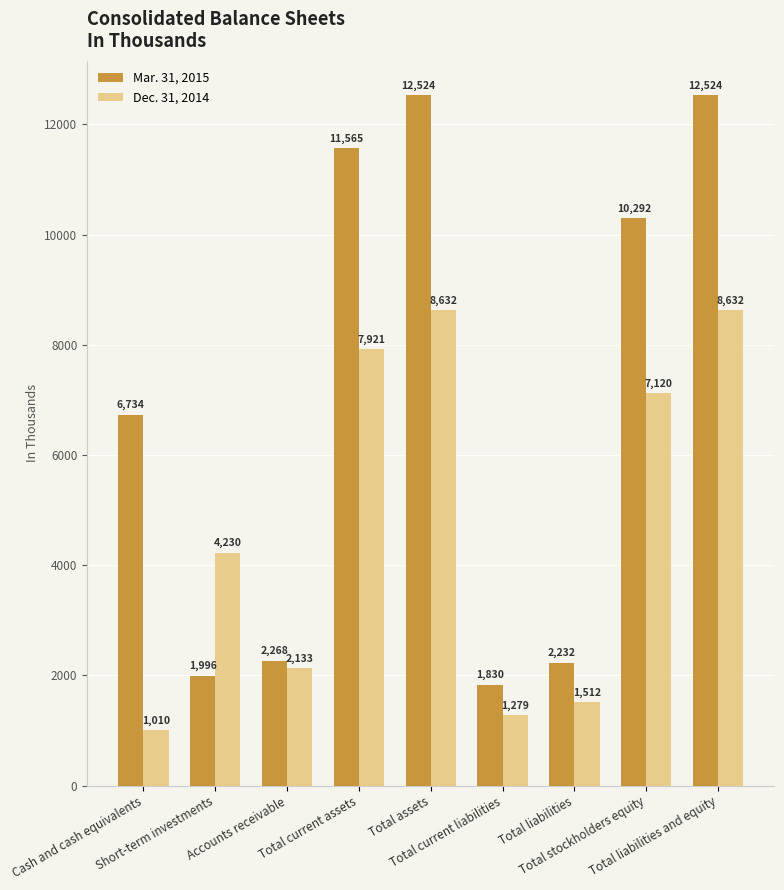

At how many categories does at least one series exceed 2135?

8